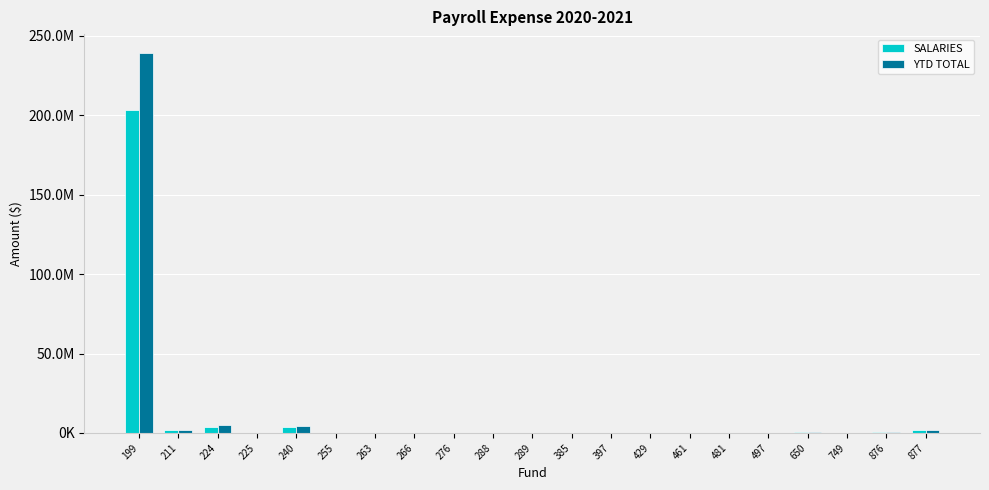

What are all the series names shown in the legend?

SALARIES, YTD TOTAL